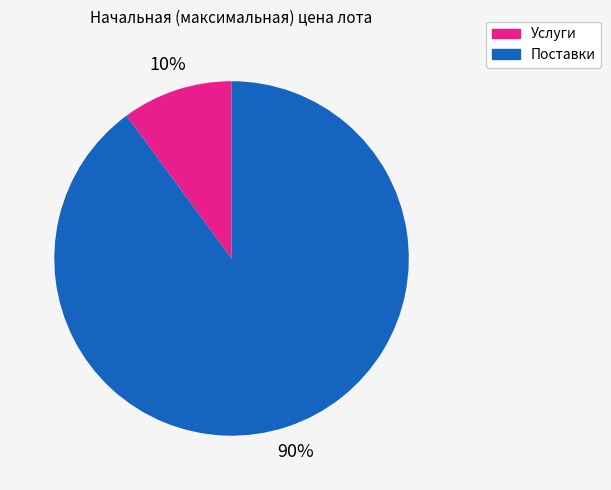

How many segments does this pie chart have?

2